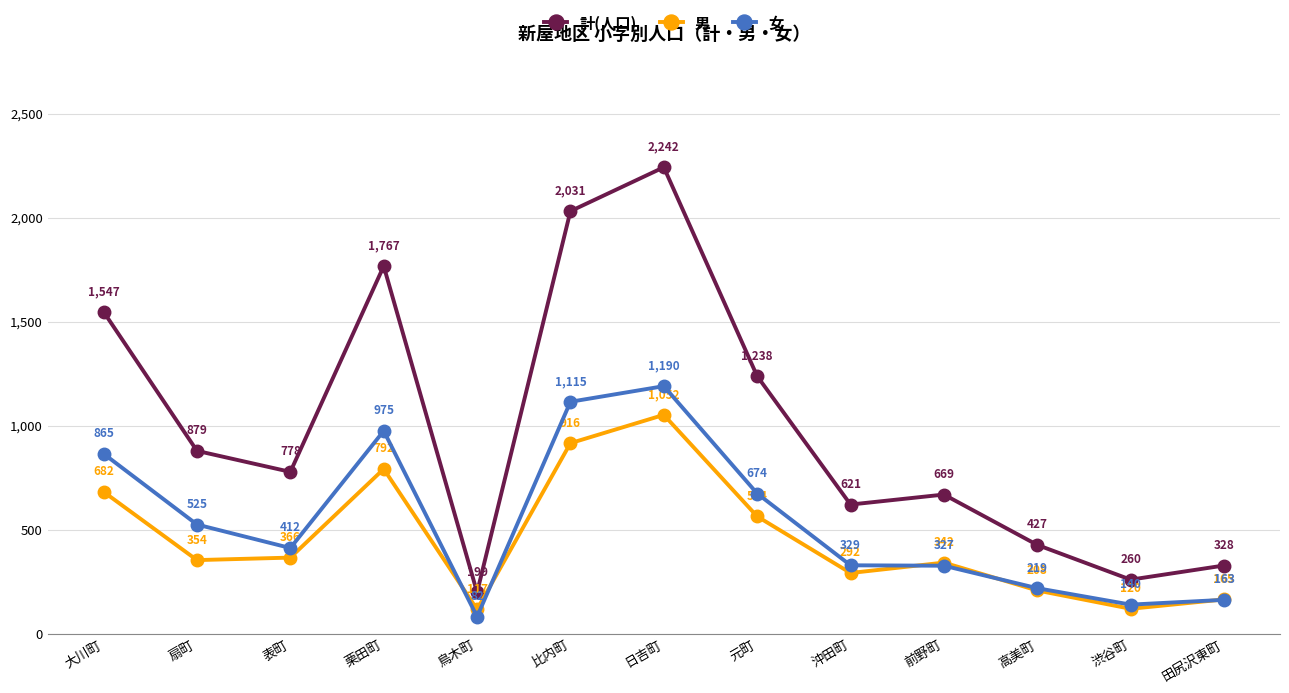

Is this an area chart (filled region under the line)?

No